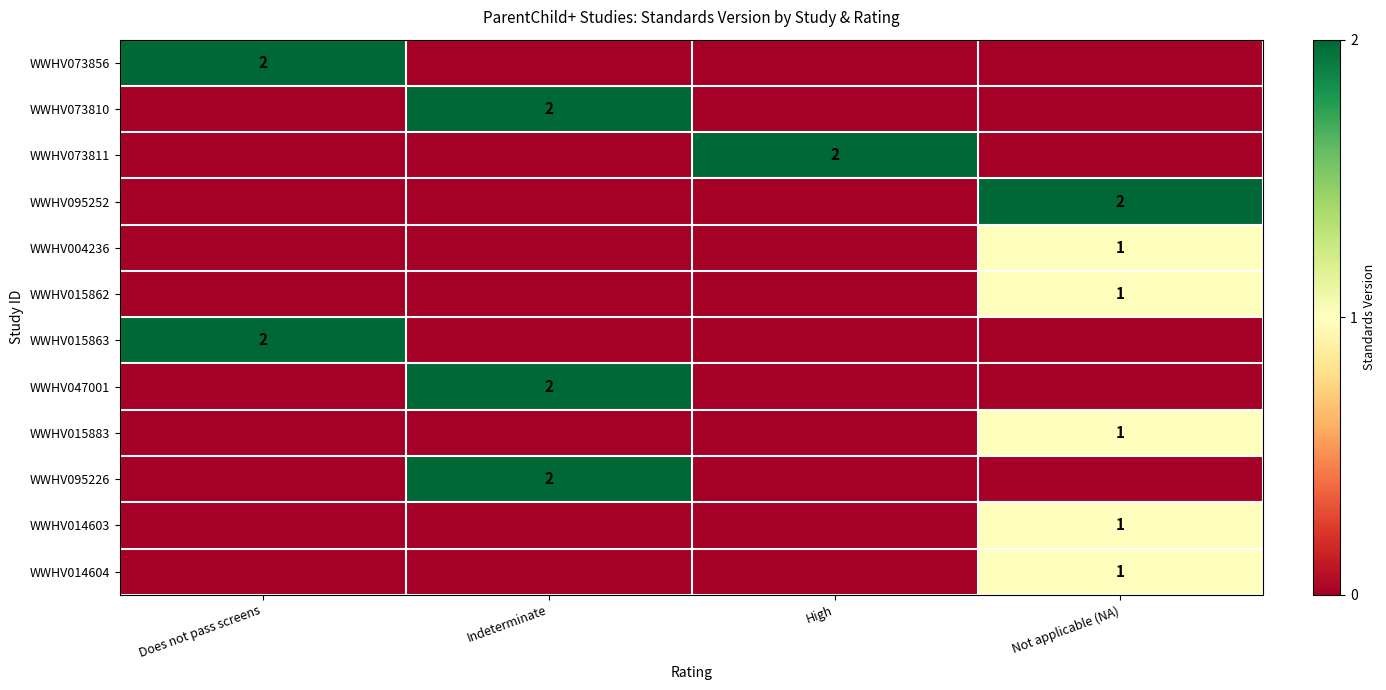

Is it true that WWHV095252 equals 0 at Not applicable (NA)?

False